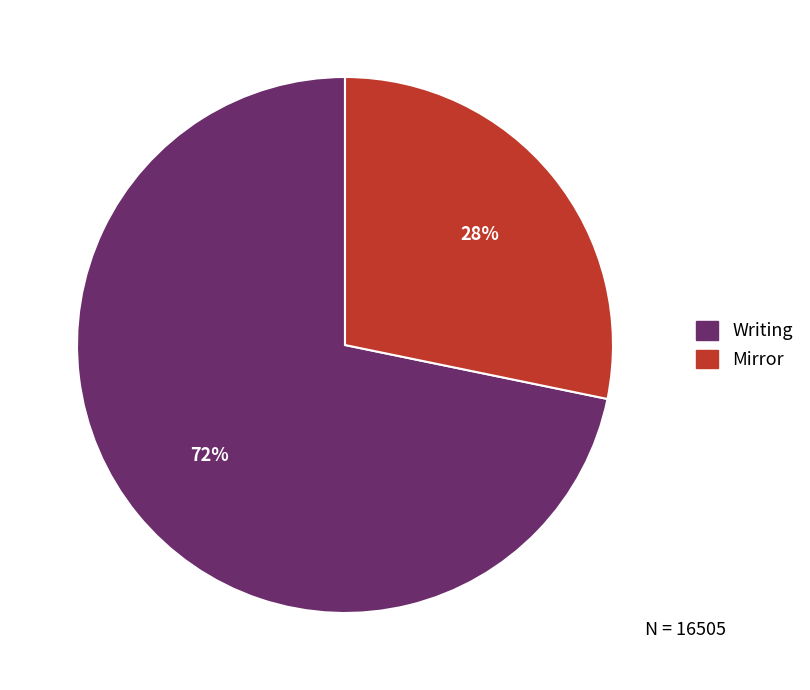

How many slices are in this pie chart?

2